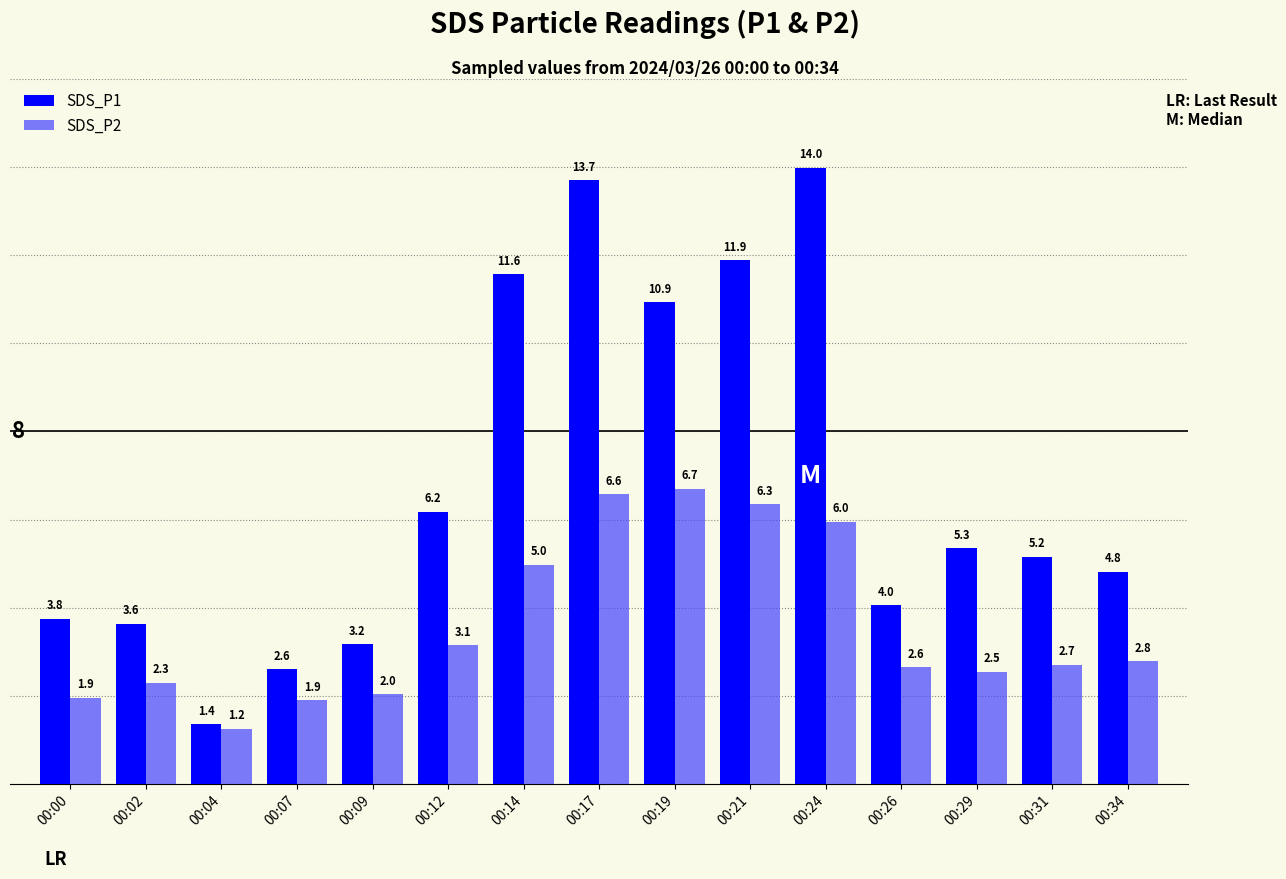

What is the maximum value shown in the chart?

14.0